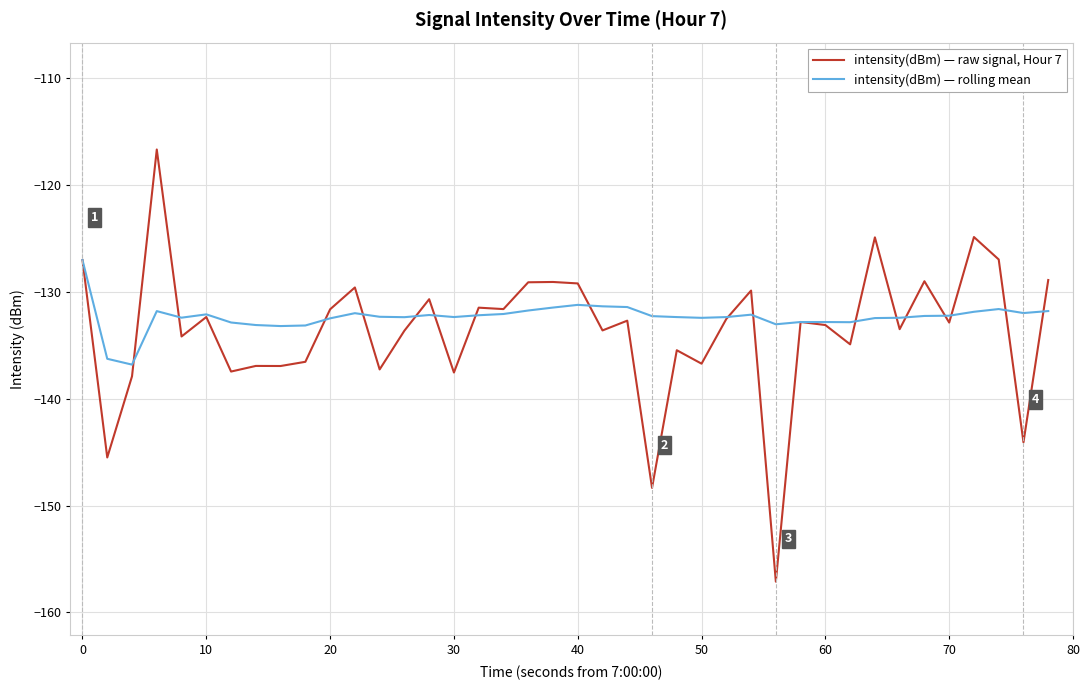

List the series in order of their overall mean, lowest first.

intensity(dBm) — raw signal, Hour 7, intensity(dBm) — rolling mean